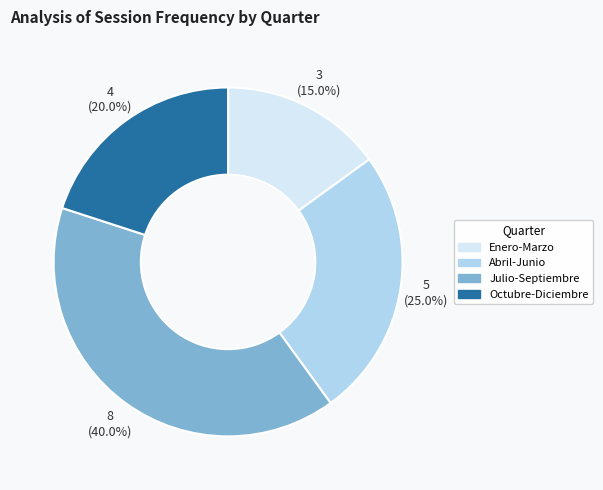

To the nearest percent, what percentage of the pie is Abril-Junio?

25%